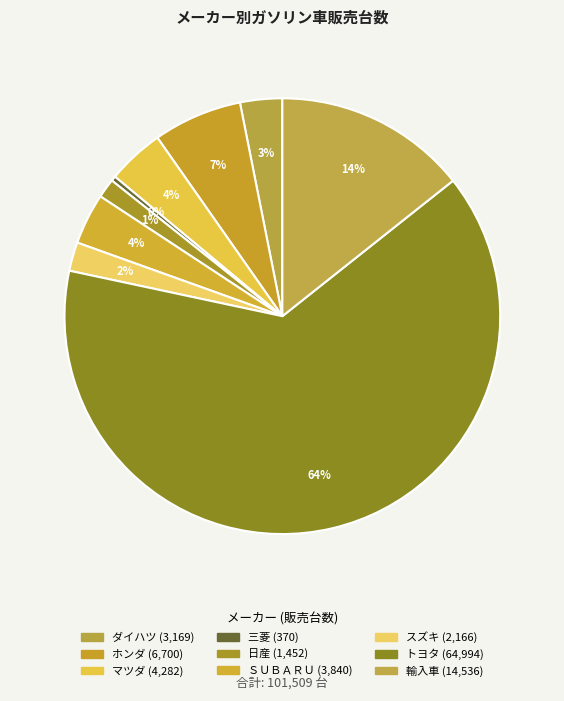

How many slices are in this pie chart?

9